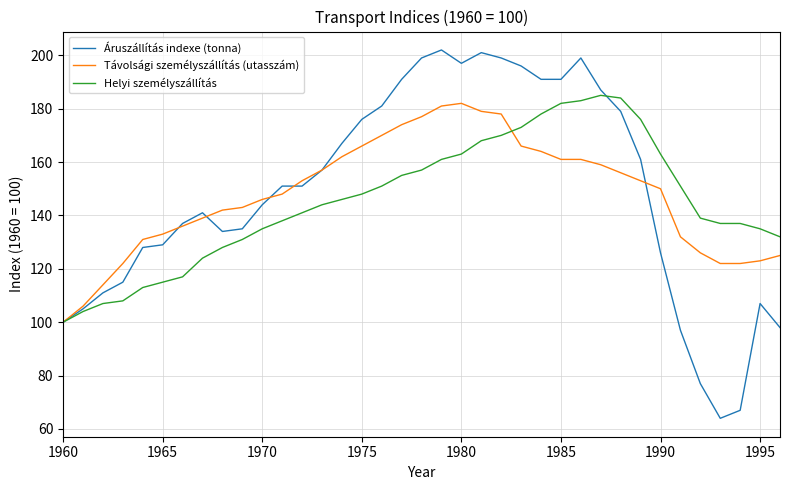

List the series in order of their overall mean, lowest first.

Helyi személyszállítás, Távolsági személyszállítás (utasszám), Áruszállítás indexe (tonna)